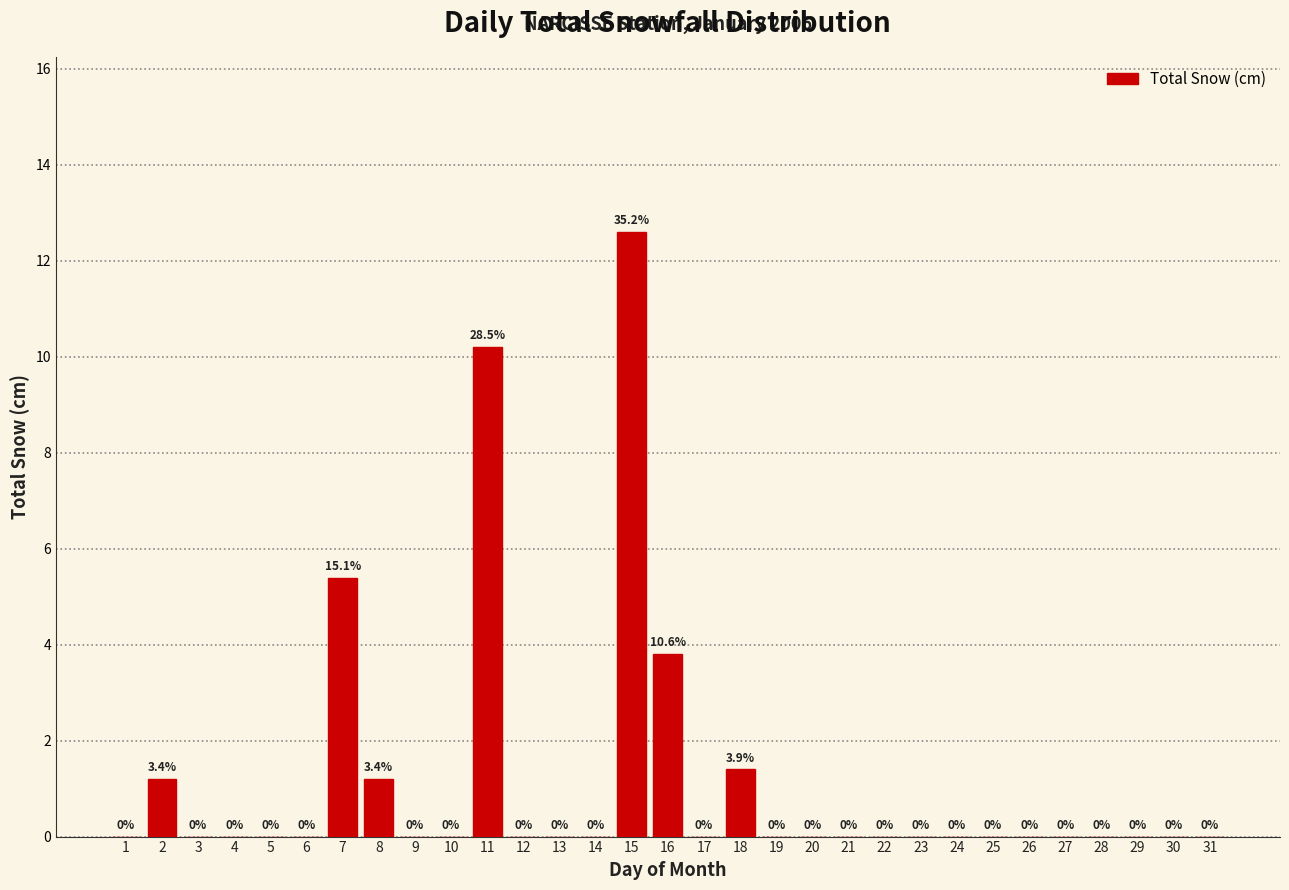

Reading left to right, transcribe all the data shown in this chart.

1=0.0	2=1.2	3=0.0	4=0.0	5=0.0	6=0.0	7=5.4	8=1.2	9=0.0	10=0.0	11=10.2	12=0.0	13=0.0	14=0.0	15=12.6	16=3.8	17=0.0	18=1.4	19=0.0	20=0.0	21=0.0	22=0.0	23=0.0	24=0.0	25=0.0	26=0.0	27=0.0	28=0.0	29=0.0	30=0.0	31=0.0